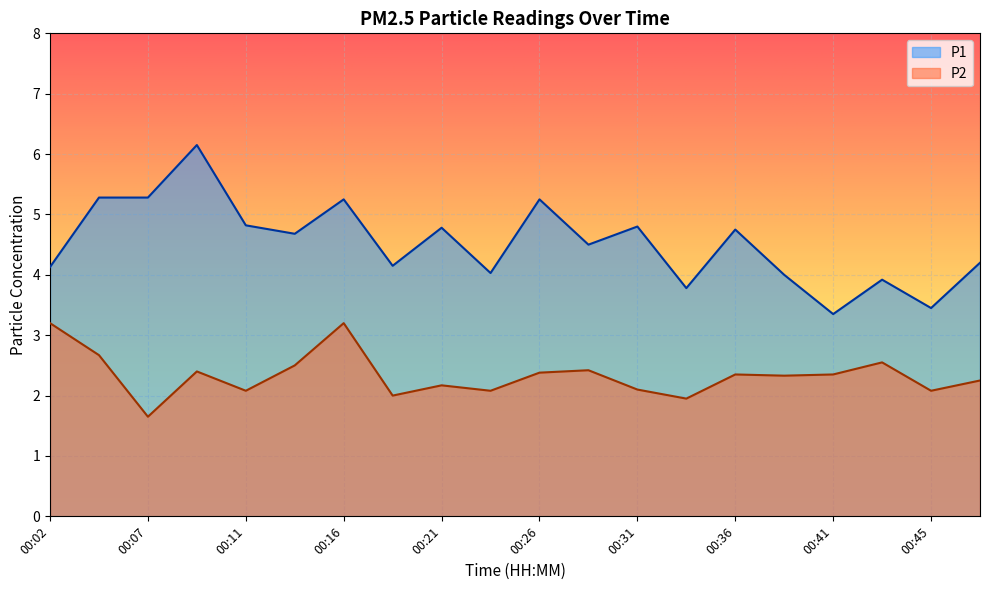

How many interior local valleys does the P1 series have?

7